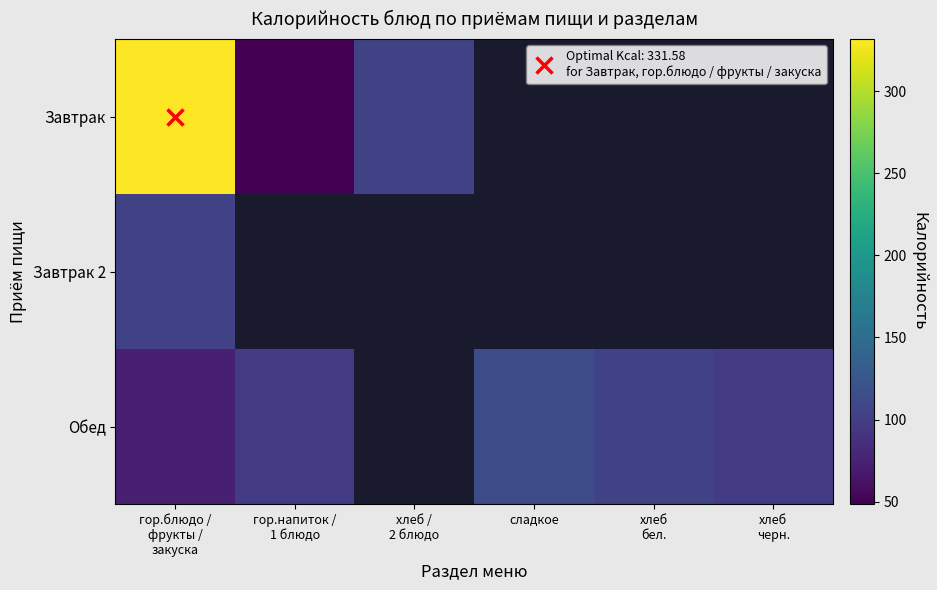

What is the maximum value shown in the chart?

331.6